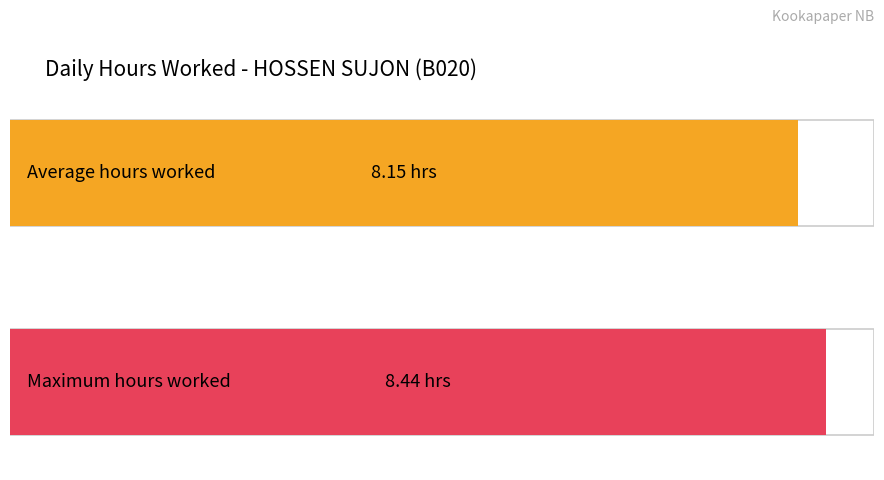

The chart shows a value of 11.6 at 19-Fri. True or false?

False